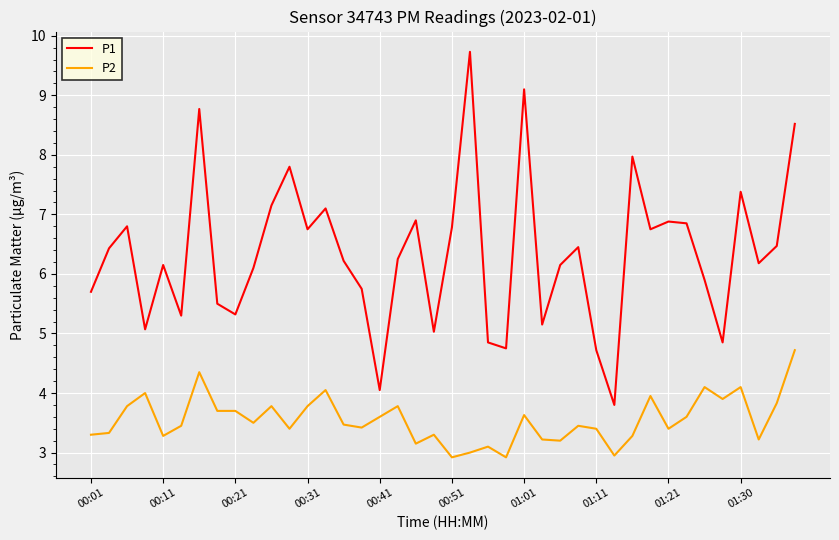

What is the average value of the P1 series?

6.3